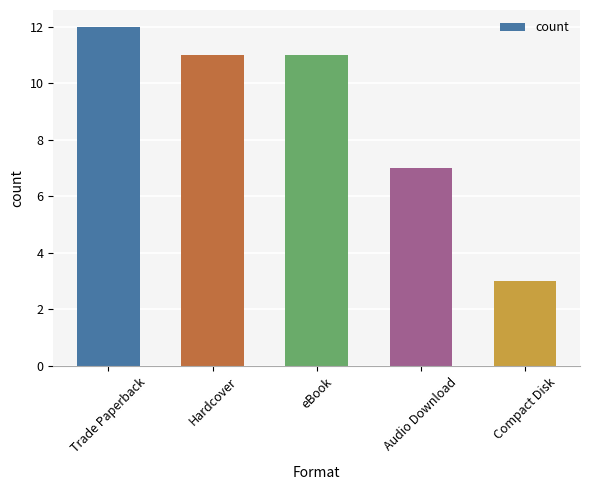

Reading left to right, list all the values displayed in this chart.

12	11	11	7	3